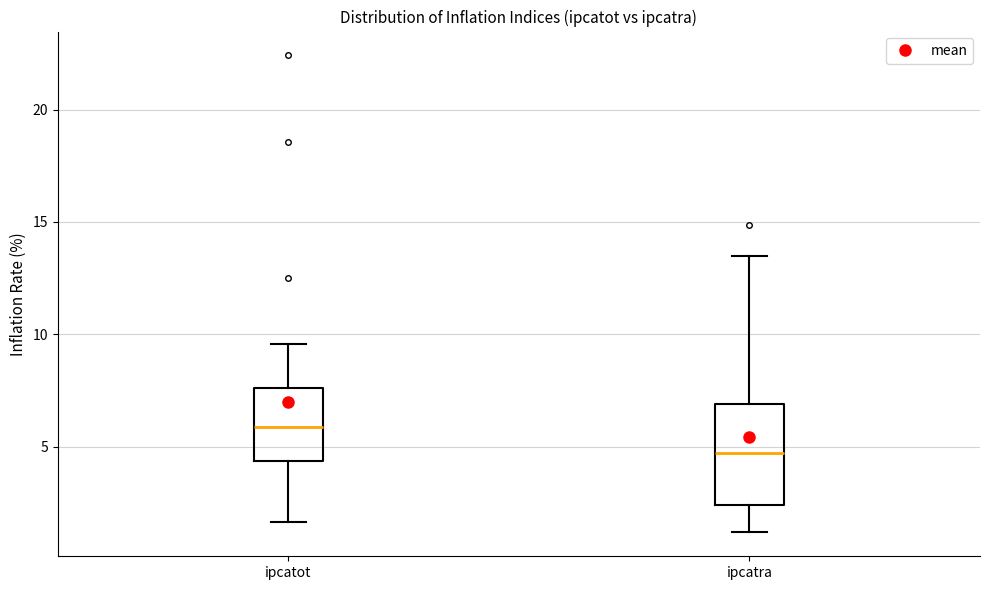

Which box is the tallest, from its lower edge to its upper edge?

ipcatra